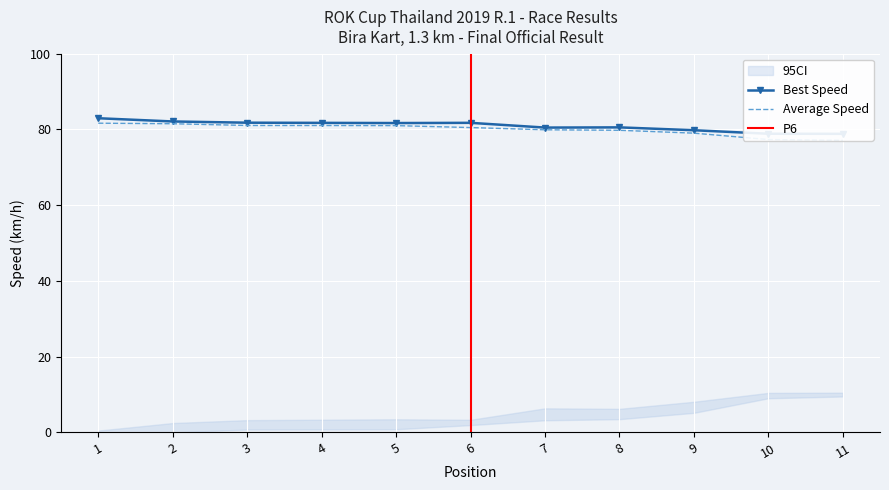

How many data points in Best Lap time are above 81?

6